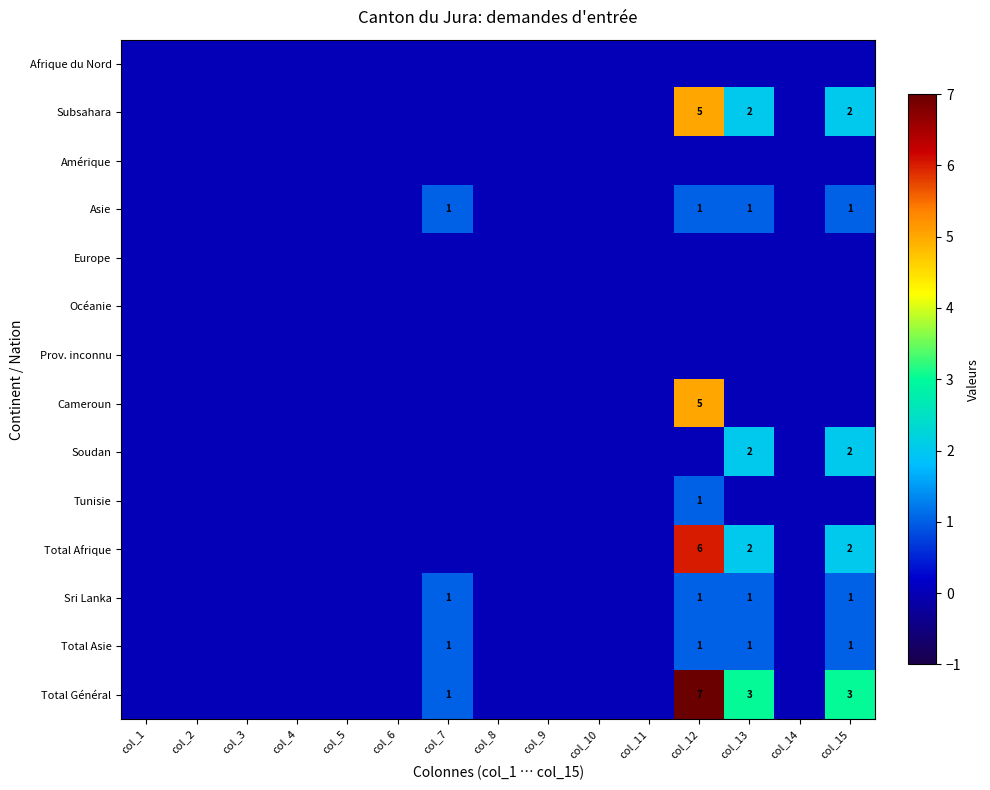

At which category does the chart reach its peak across all series?

col_12